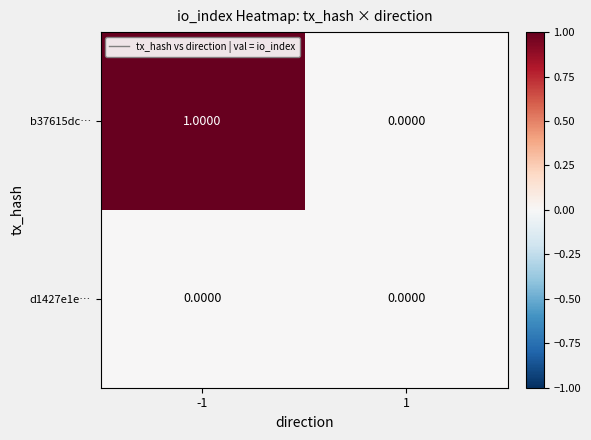

At which category is the sum across all series the highest?

-1